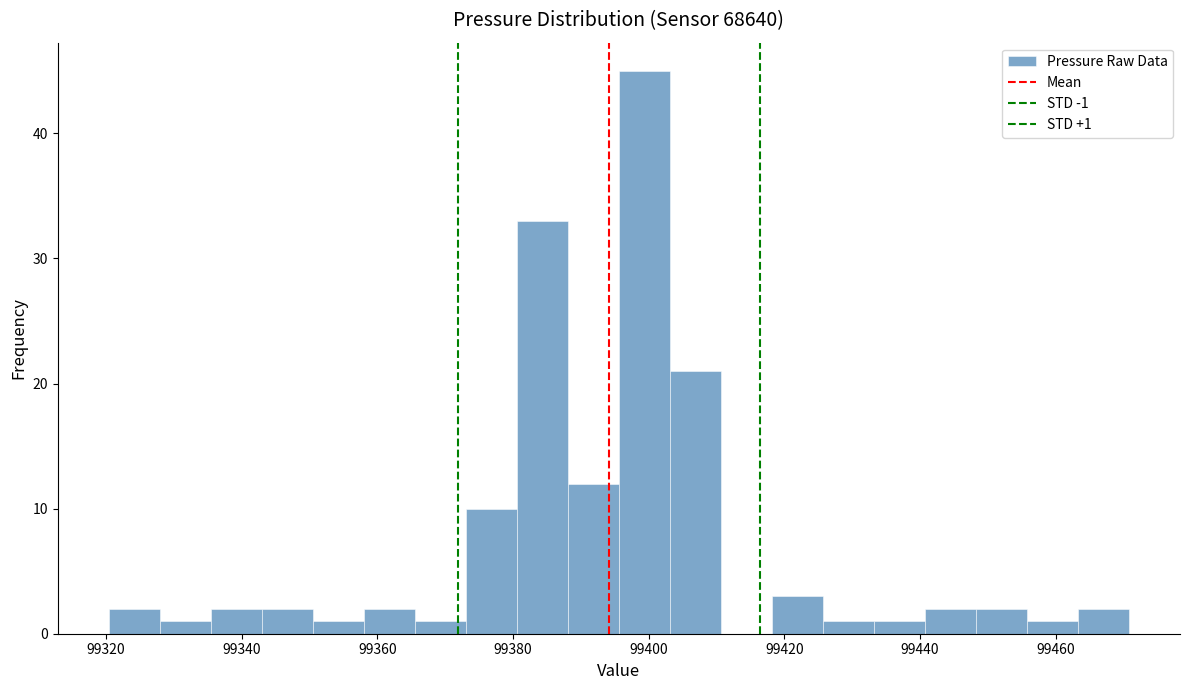

Read against the x-axis, roughly where is the centre of the tallest bar?

99400